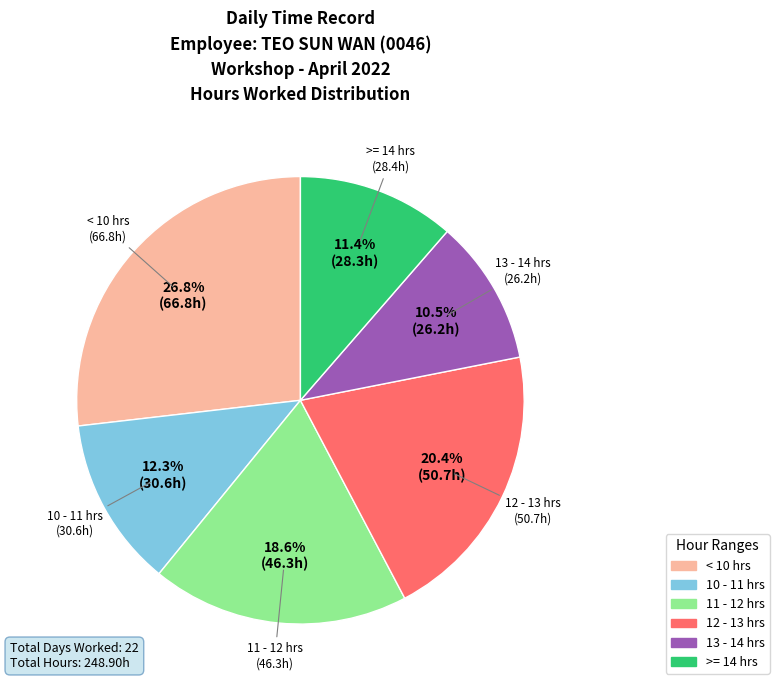

Is there any slice that represents more than half of the pie?

No